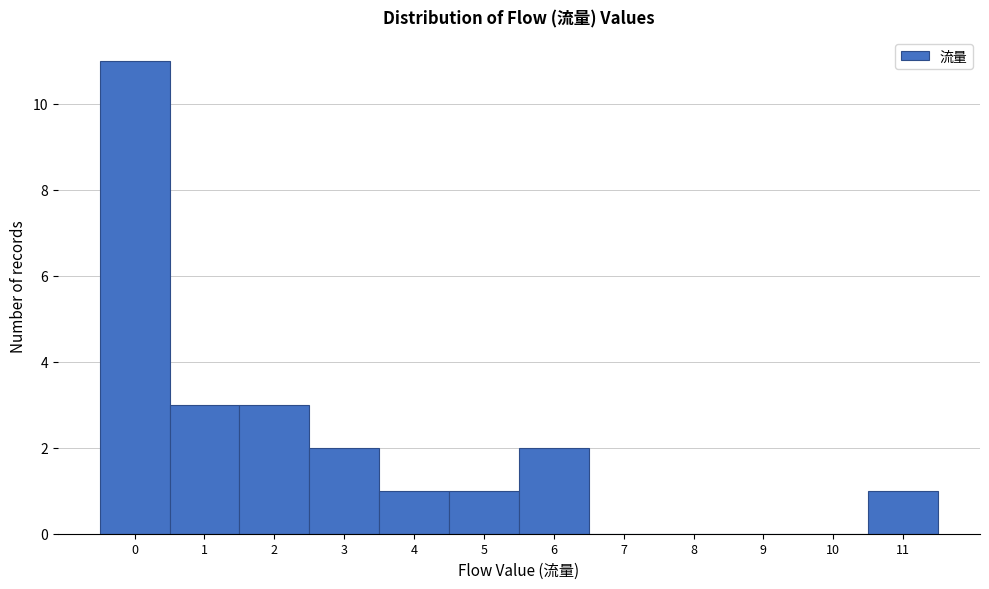

Reading left to right, transcribe this chart: for each bar, give the range it covers on the x-axis and its height. The values are not printed on the chart, so give them approximately, as read against the axis.

-0.5 to 0.5: 11
0.5 to 1.5: 3
1.5 to 2.5: 3
2.5 to 3.5: 2
3.5 to 4.5: 1
4.5 to 5.5: 1
5.5 to 6.5: 2
6.5 to 7.5: 0
7.5 to 8.5: 0
8.5 to 9.5: 0
9.5 to 10.5: 0
10.5 to 11.5: 1